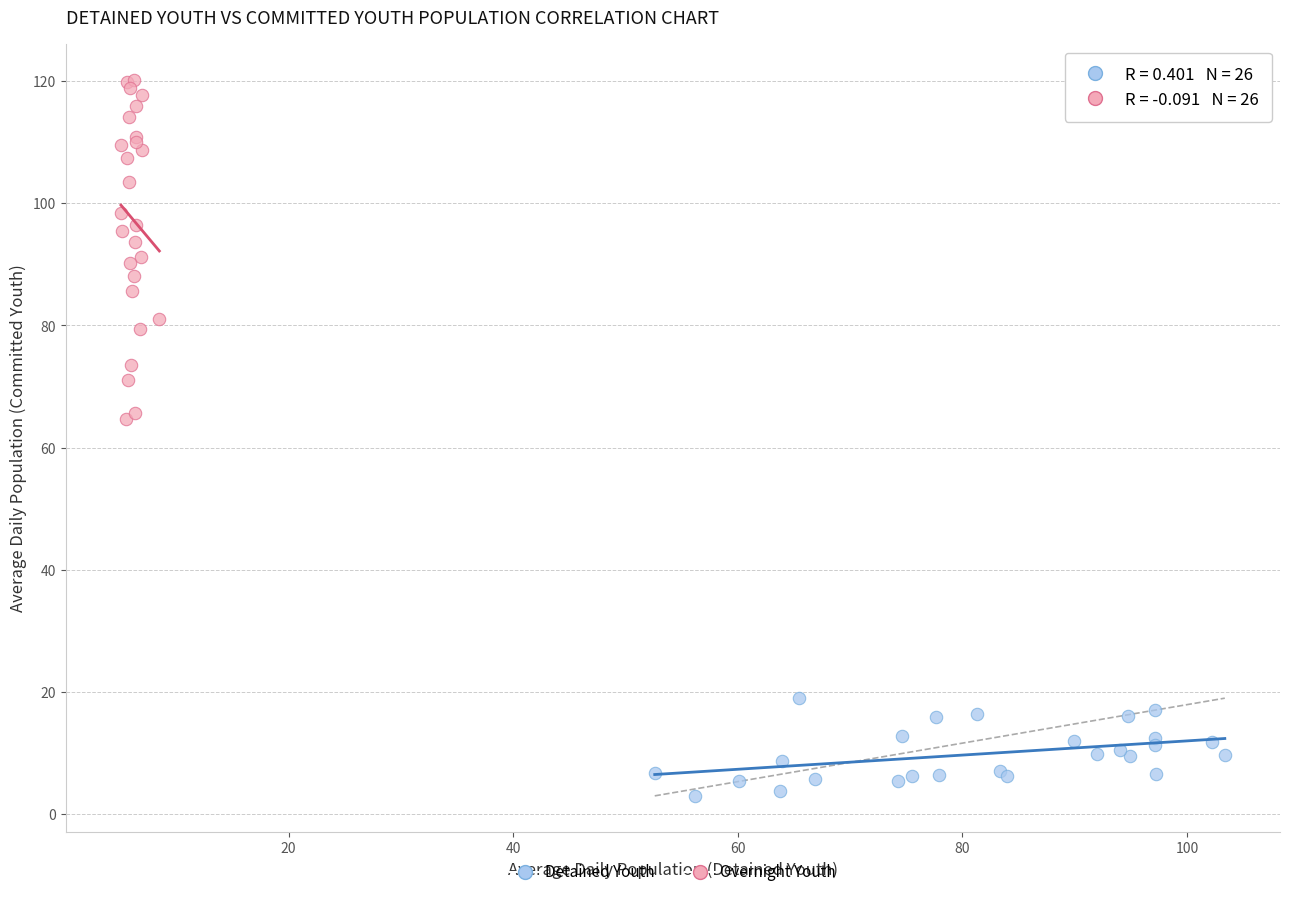

Which series contains the highest Y value?

Overnight Youth